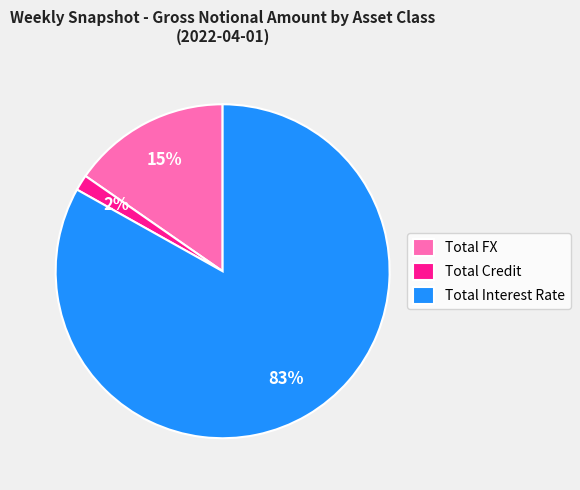

Which has a higher value, Total Interest Rate or Total FX?

Total Interest Rate